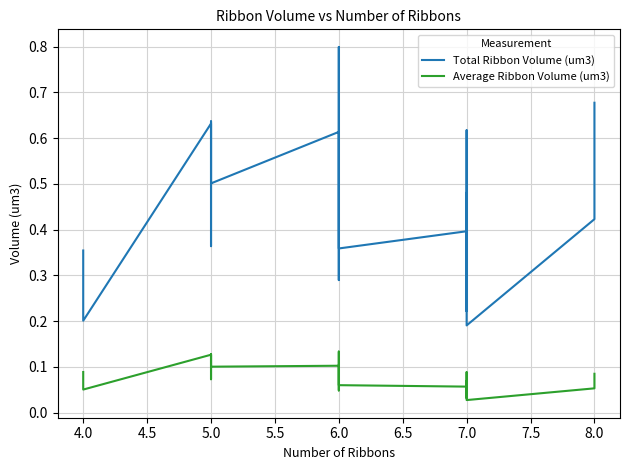

Reading left to right, what are all the values shown in this chart?

Total Ribbon Volume (um3): 0.4	0.2	0.6	0.4	0.6	0.5	0.6	0.3	0.7	0.8	0.8	0.4	0.4	0.4	0.5	0.2	0.6	0.2	0.4	0.7
Average Ribbon Volume (um3): 0.1	0.1	0.1	0.1	0.1	0.1	0.1	0.0	0.1	0.1	0.1	0.1	0.1	0.1	0.1	0.0	0.1	0.0	0.1	0.1